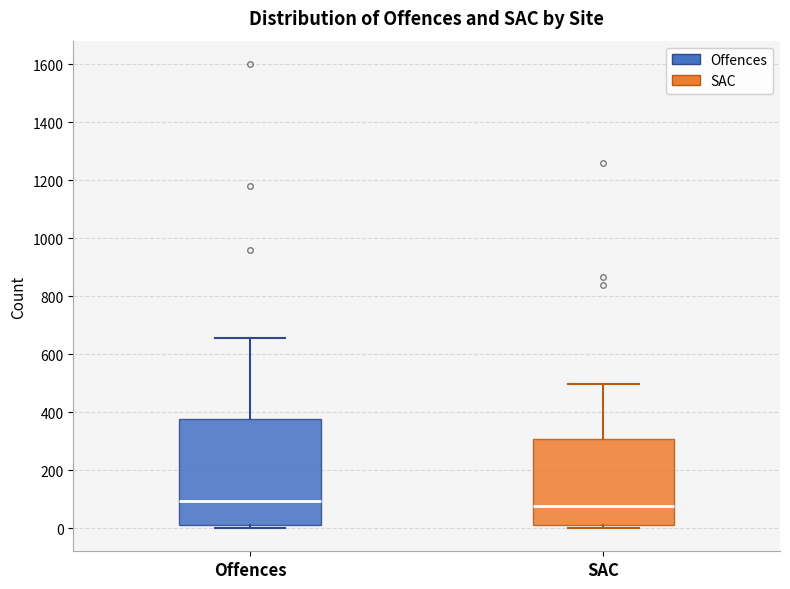

Reading left to right, read every box against the y-axis: the position of its median line, the range the box covers, and the ends of its whiskers. The values are not printed on the chart, so give them approximately, as read against the axis.

Offences: median 100, box 20 to 380, whiskers 0 to 660
SAC: median 80, box 20 to 300, whiskers 0 to 500